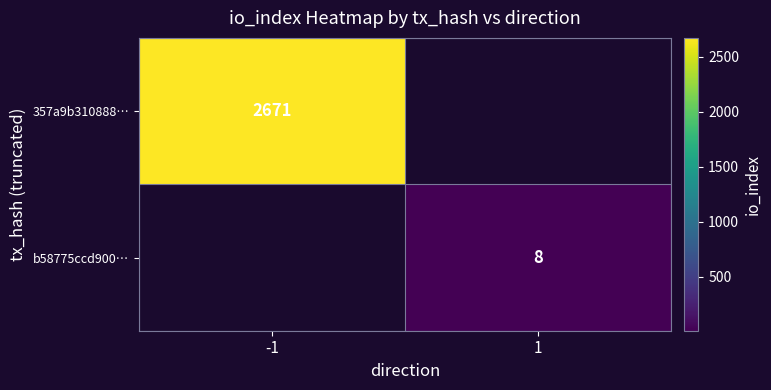

Is the value of b58775ccd900… at 1 greater than the value of 357a9b310888… at -1?

No